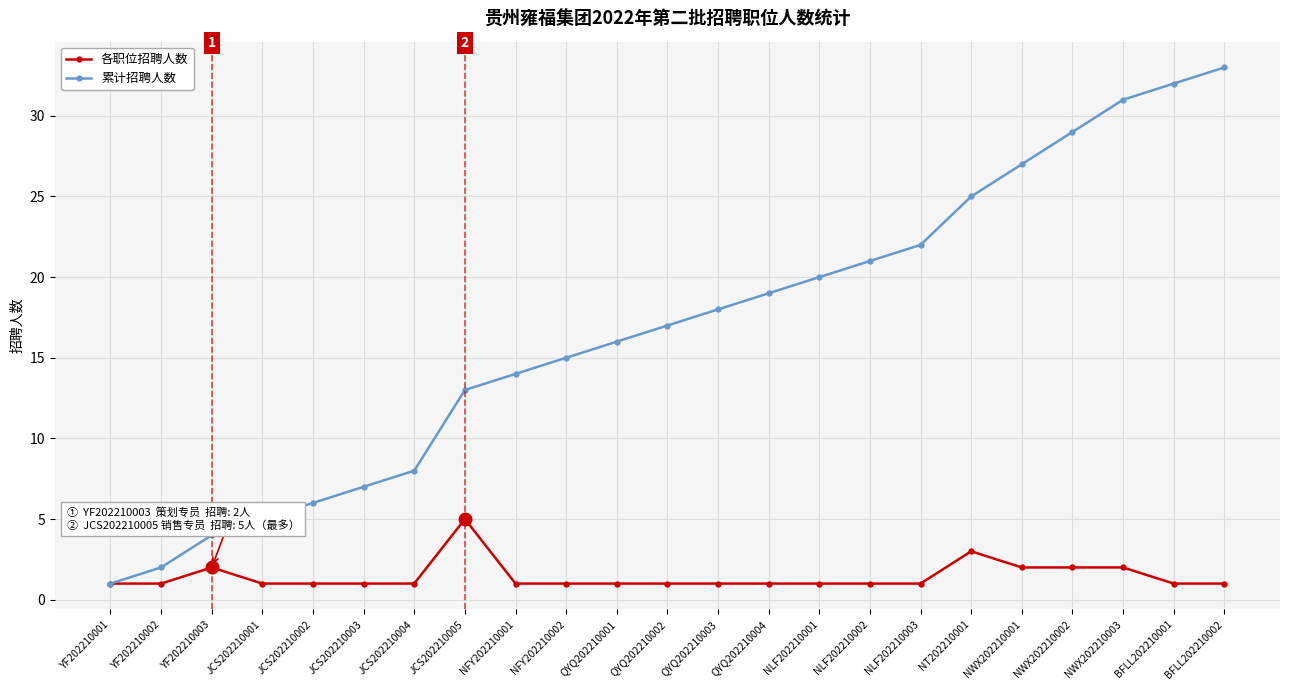

Which series changed the most between JCS202210003 and JCS202210004?

累计招聘人数